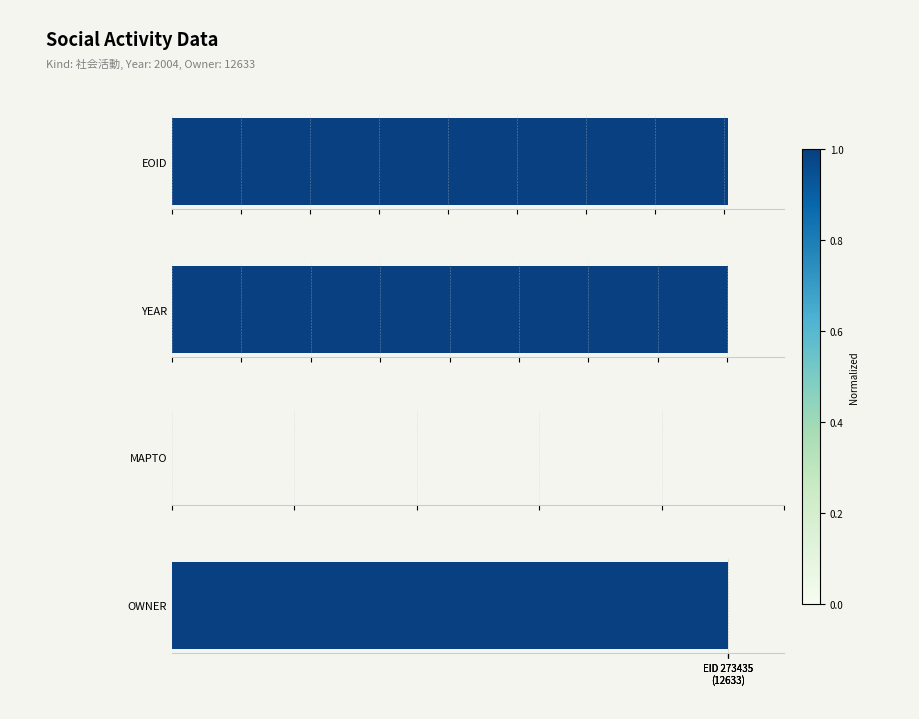

At which label does YEAR reach its minimum?

EID 273435
(12633)